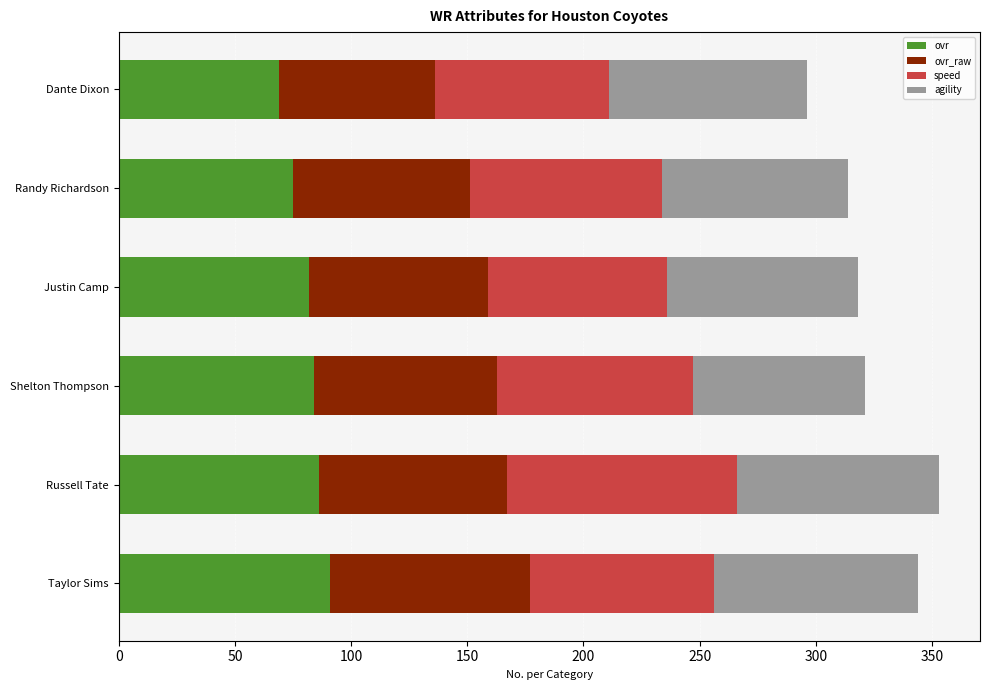

What is the difference between the maximum and minimum values in the ovr series?

22